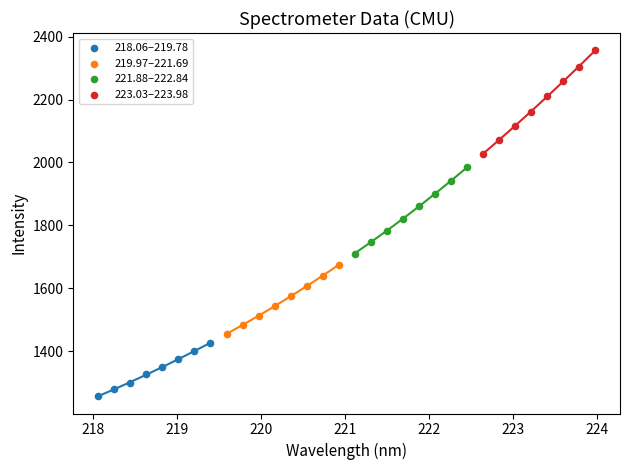

What are all the series names shown in the legend?

218.06–219.78, 219.97–221.69, 221.88–222.84, 223.03–223.98